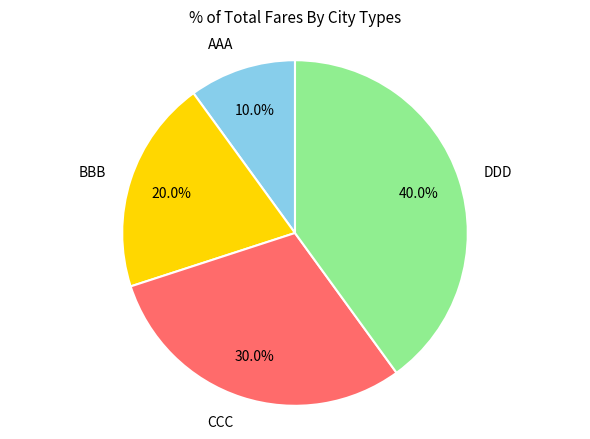

Does any single category account for the majority?

No